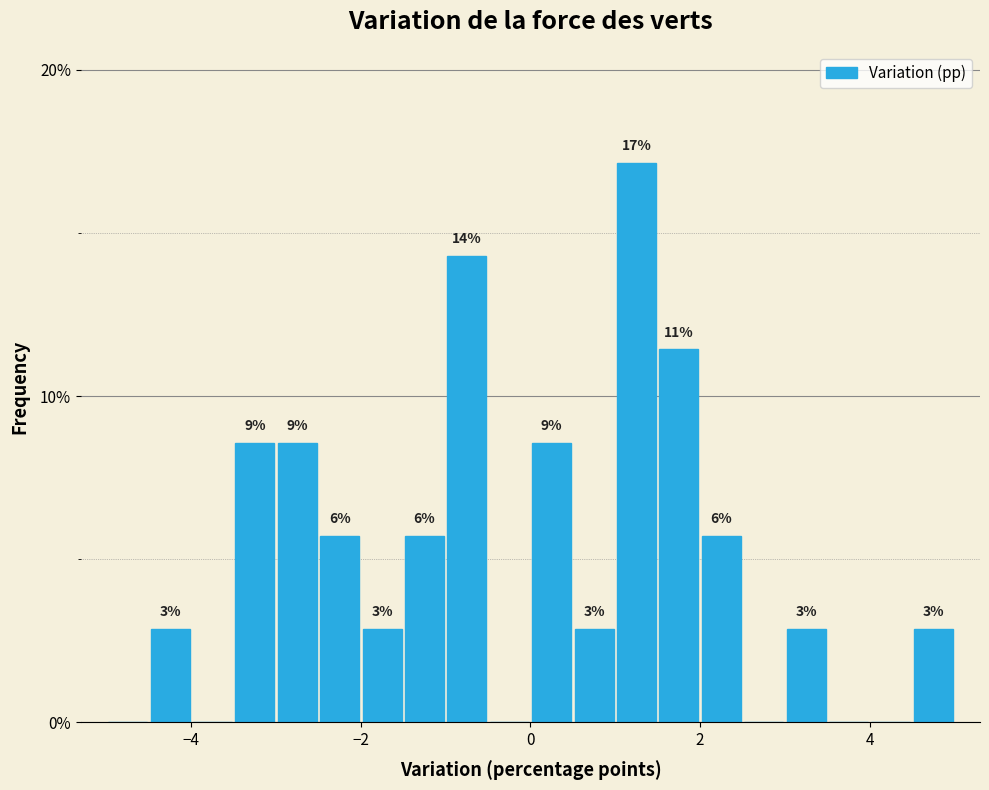

Read against the x-axis, roughly where is the centre of the tallest bar?

1.2